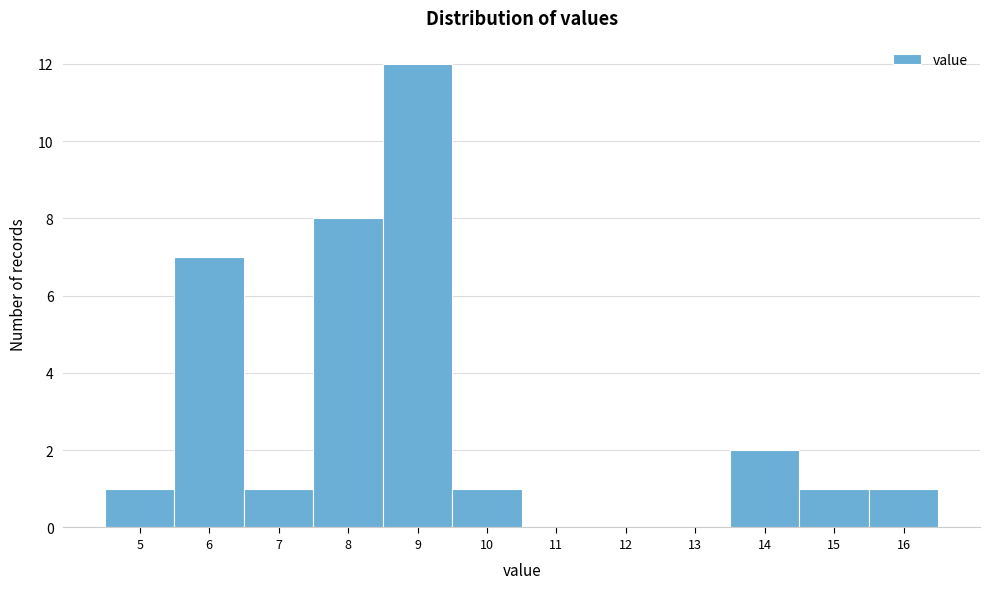

How tall is the bar that spans 8.5 to 9.5 on the x-axis? The values are not printed on the chart, so give them approximately, as read against the axis.

12